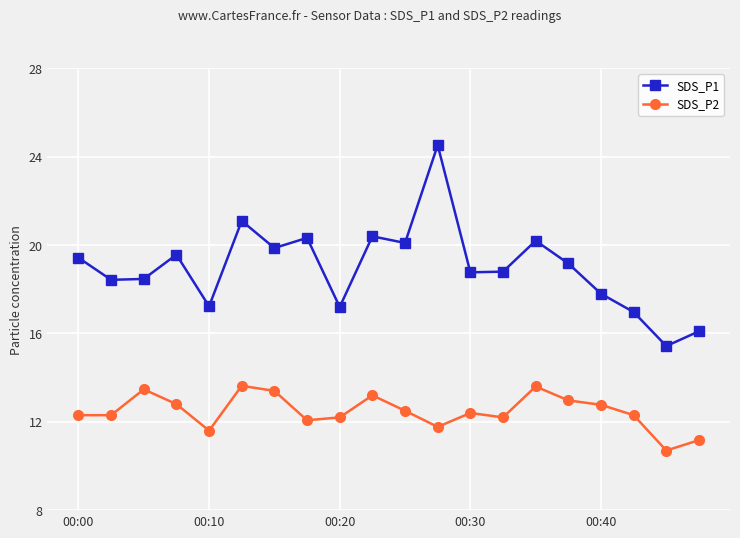

What is the average value of the SDS_P1 series?

19.0